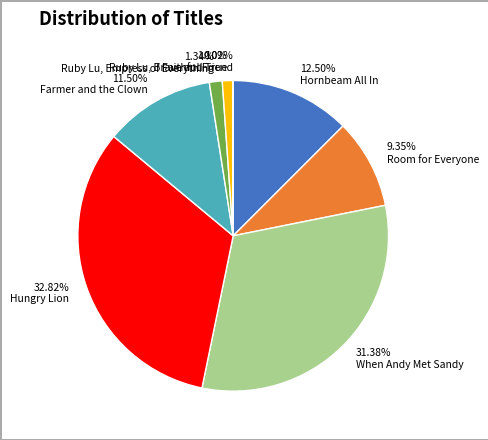

Approximately how many times larger is the value at 32.82% Hungry Lion compared to 31.38% When Andy Met Sandy?

1.0